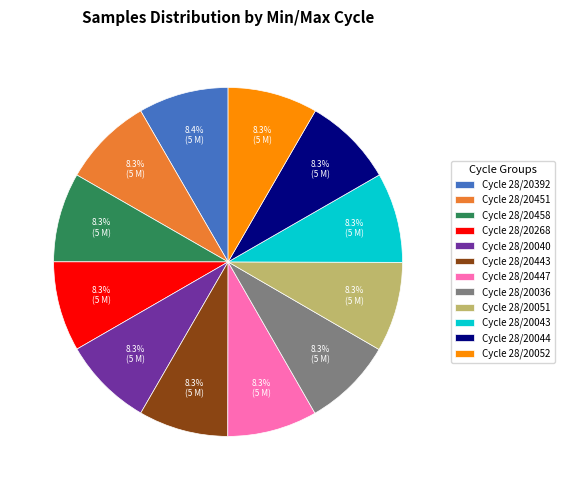

Does any single category account for the majority?

No